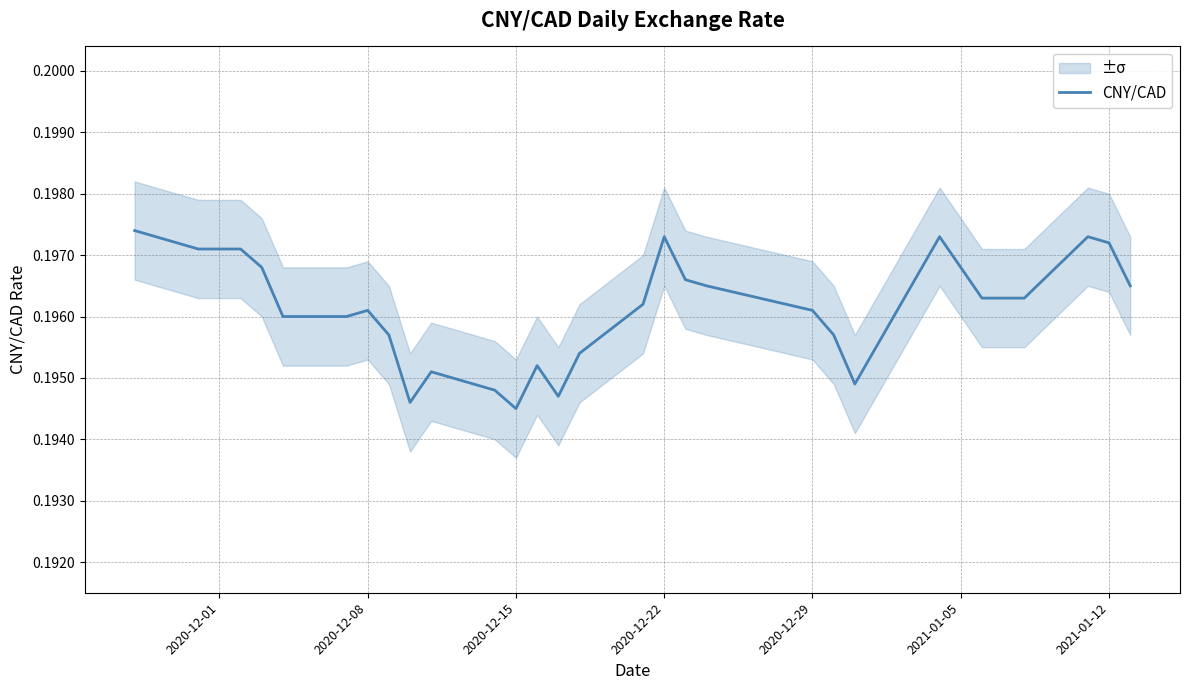

The value of CNY/CAD at 2020-12-01 is 0.1. True or false?

False